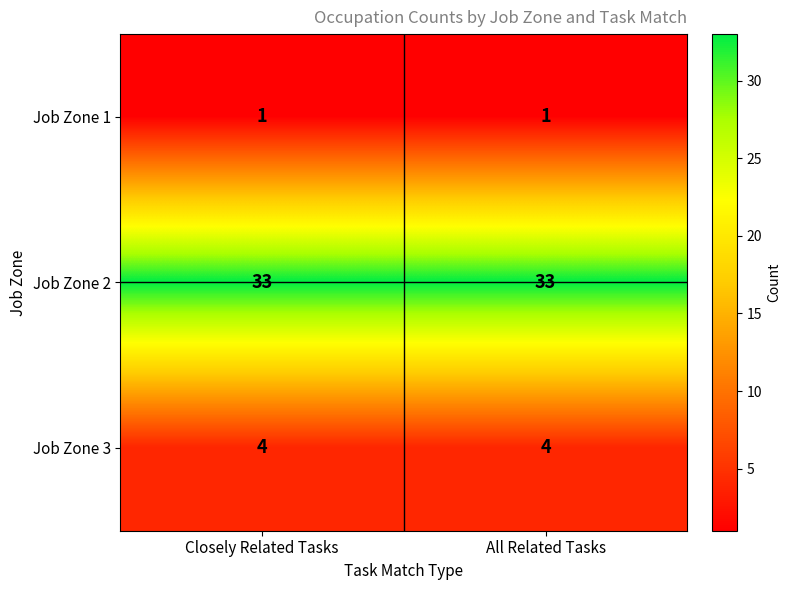

Count the number of data series in this chart.

3